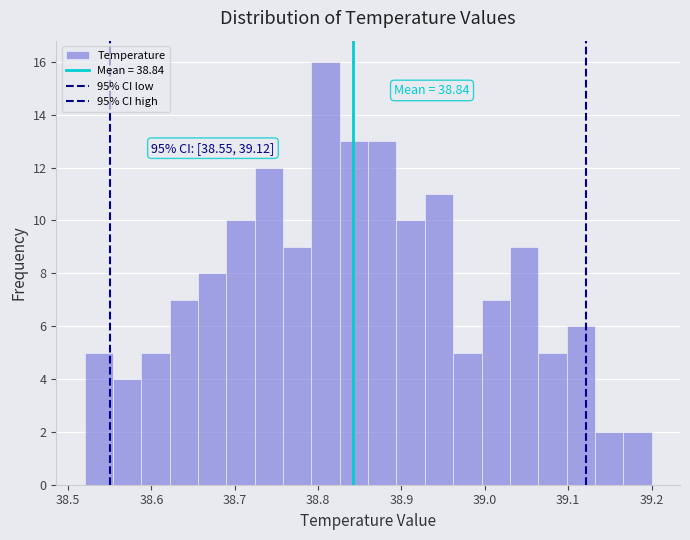

Around what value on the x-axis is the tallest bar? Give the approximate position of its centre, as read against the axis.

38.81